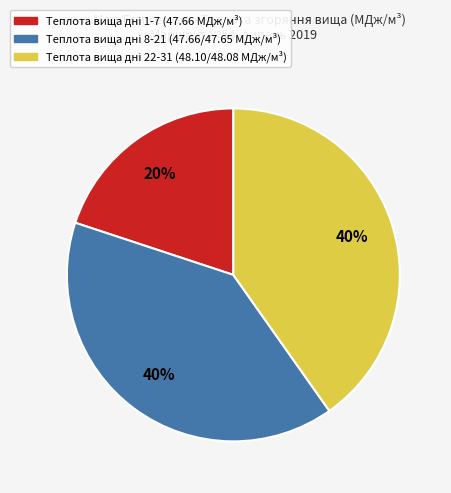

To the nearest percent, what is the difference between the largest and smallest slice percentages?

20%